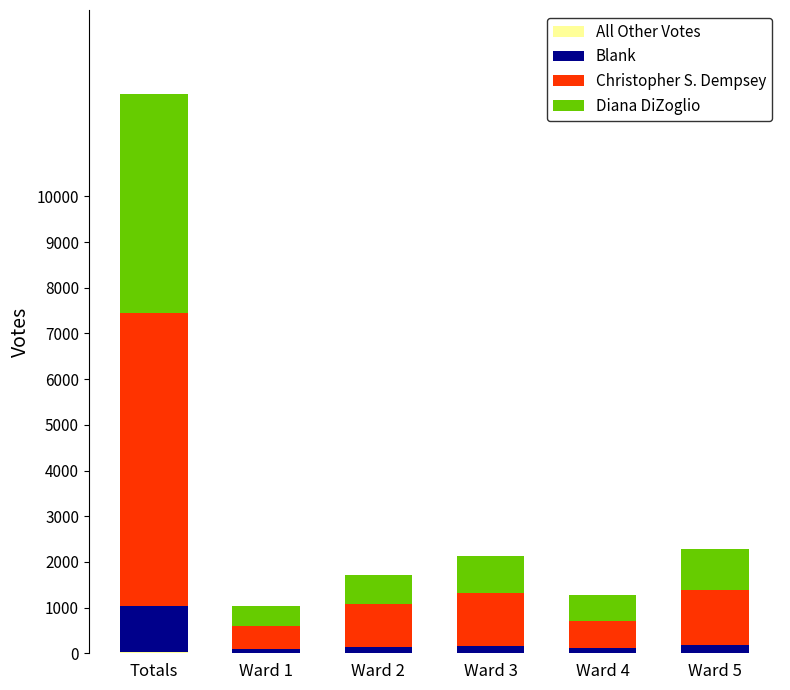

Count the number of data series in this chart.

4